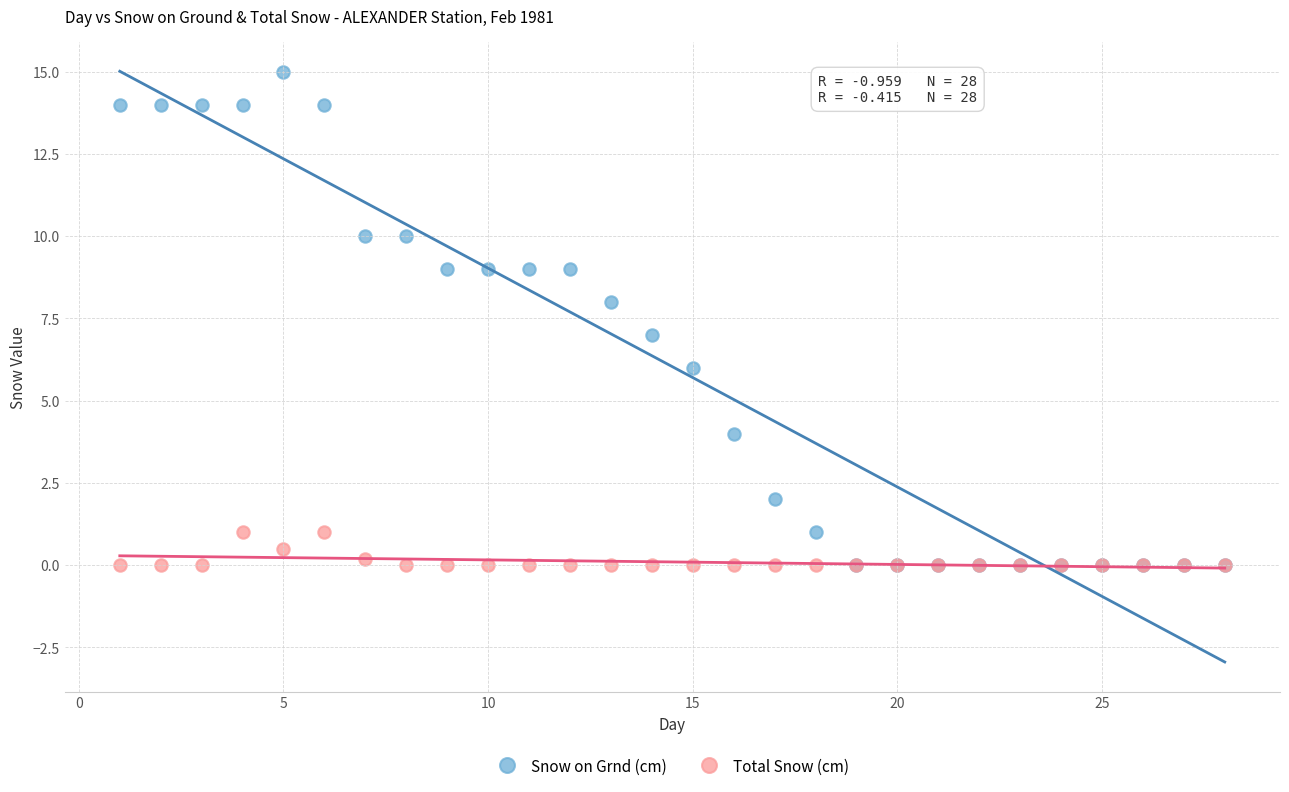

What are all the series names shown in the legend?

Snow on Grnd (cm), Total Snow (cm)